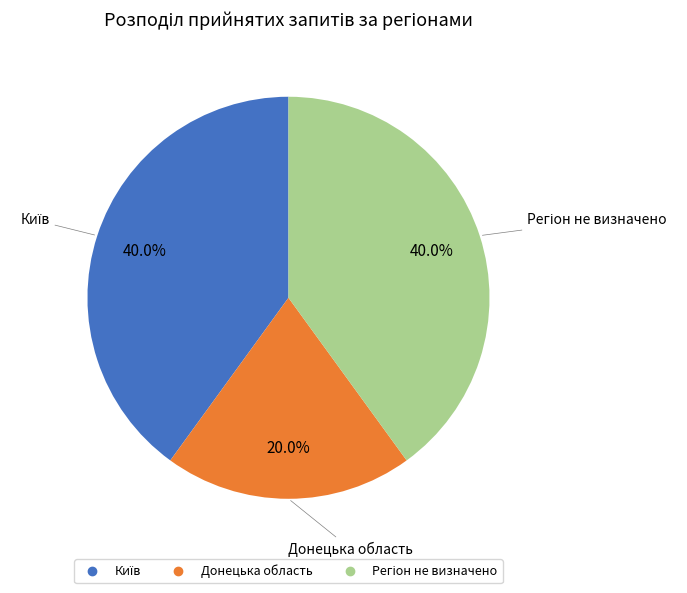

What is the smallest slice in the pie chart?

Донецька область